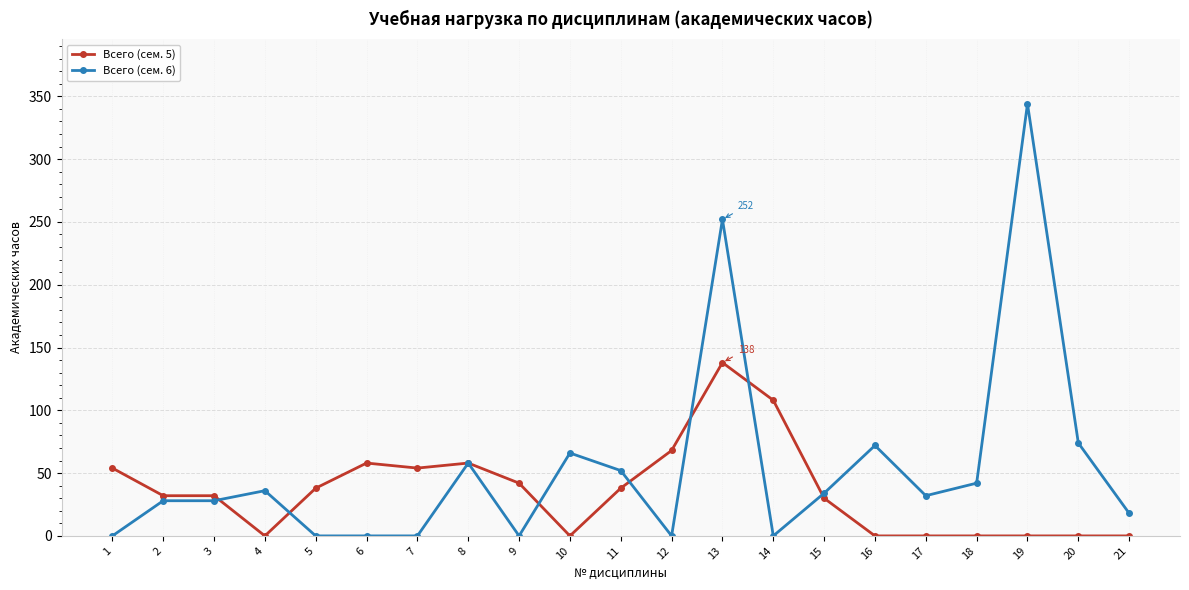

Reading right to left, what are all the values shown in this chart?

Всего (сем. 5): 0	0	0	0	0	0	30	108	138	68	38	0	42	58	54	58	38	0	32	32	54
Всего (сем. 6): 18	74	344	42	32	72	34	0	252	0	52	66	0	58	0	0	0	36	28	28	0